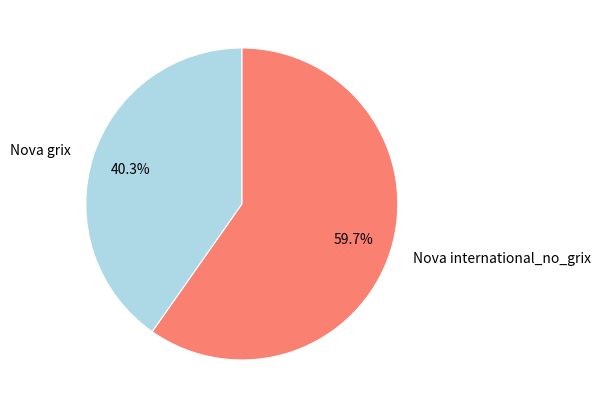

Which slice is the largest?

Nova international_no_grix